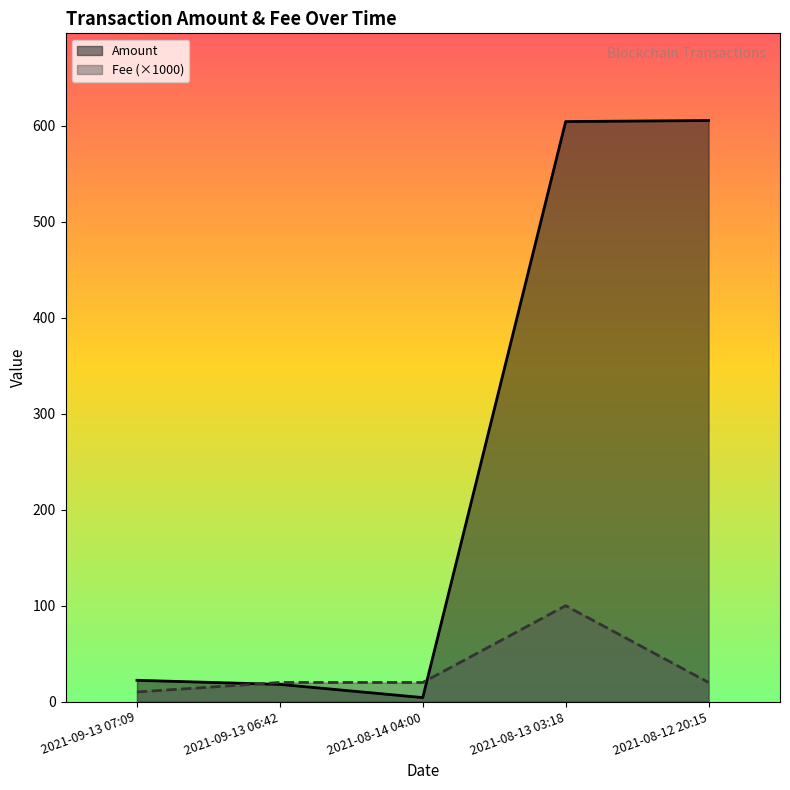

Reading left to right, what are all the values shown in this chart?

Amount: 22.3	18.0	4.3	604.3	605.4
Fee: 10.1	20.0	20.0	100.0	20.0